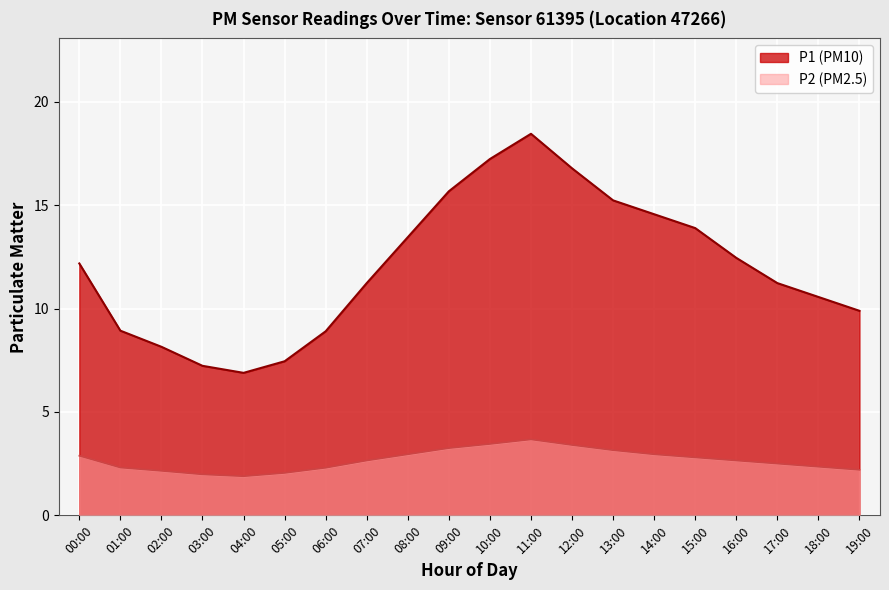

True or false: P1 and P2 cross at least once.

False